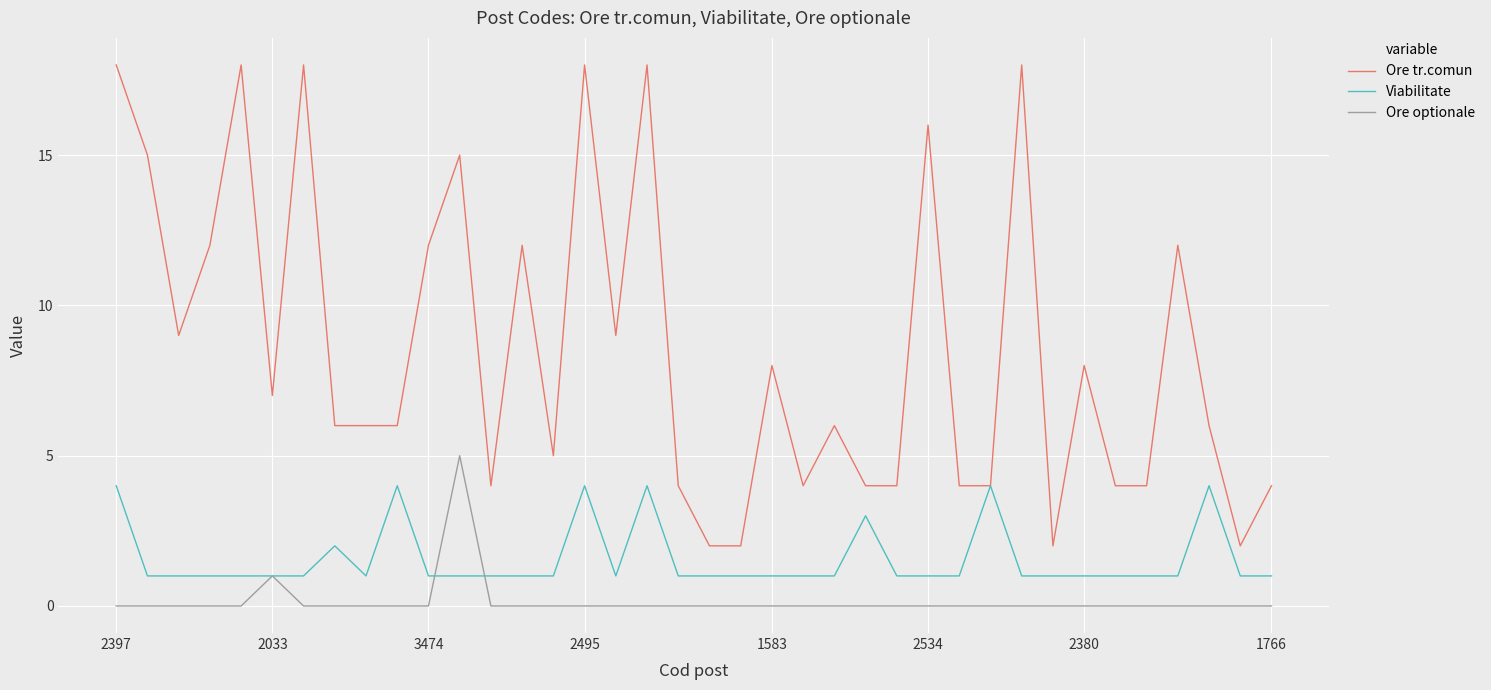

How many lines are shown in the chart?

3